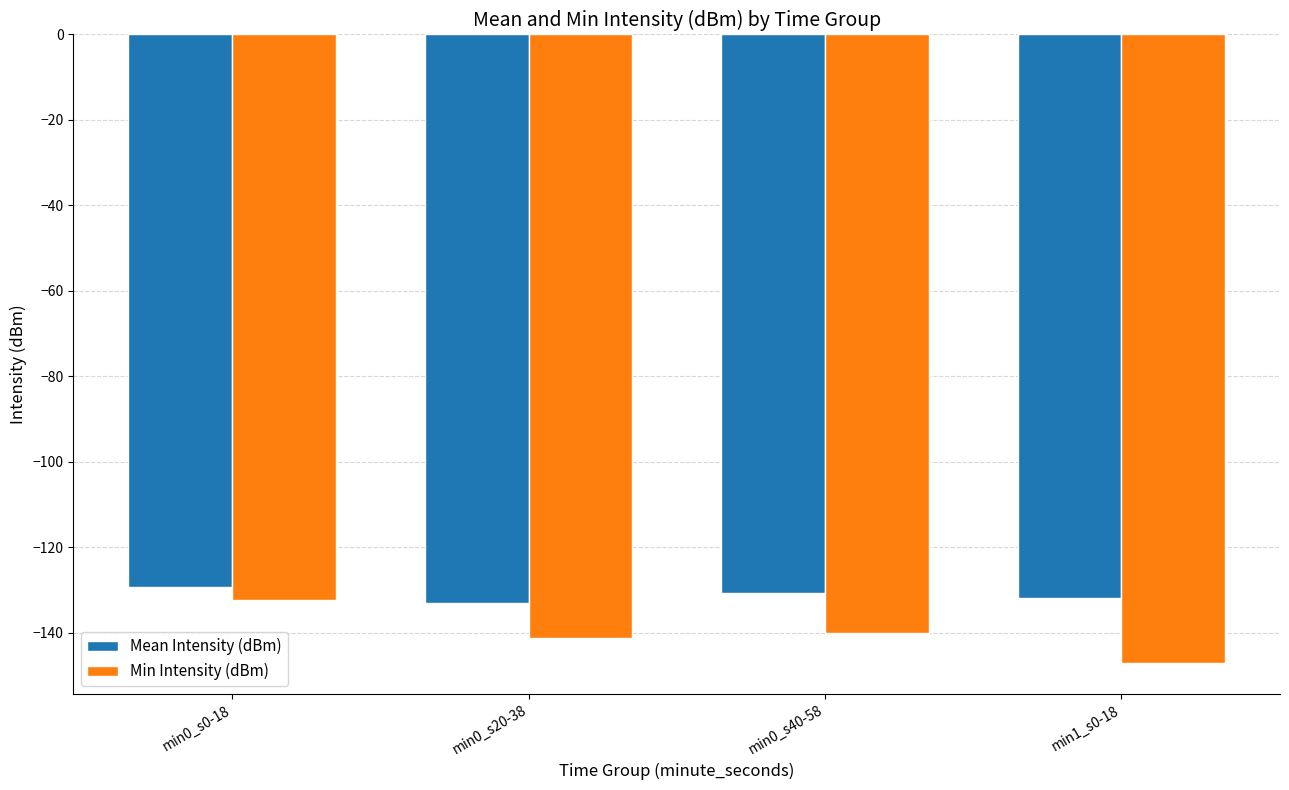

What is the label of the 3rd bar from the right?

min0_s20-38